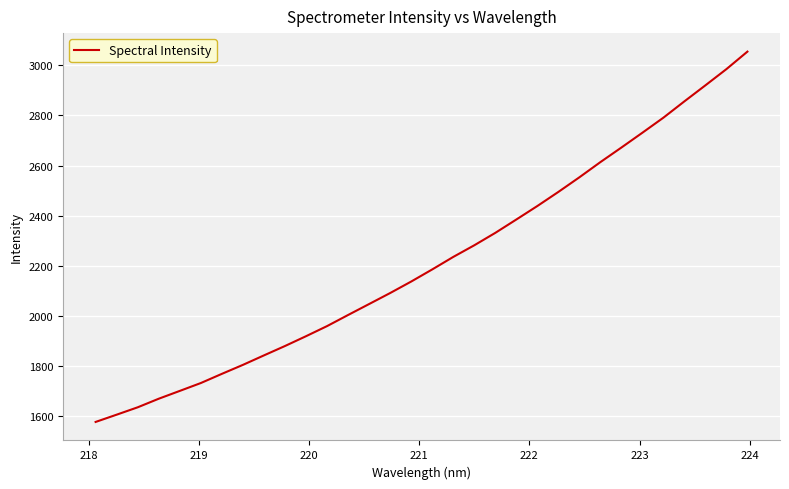

What is the smallest value displayed?

1577.5